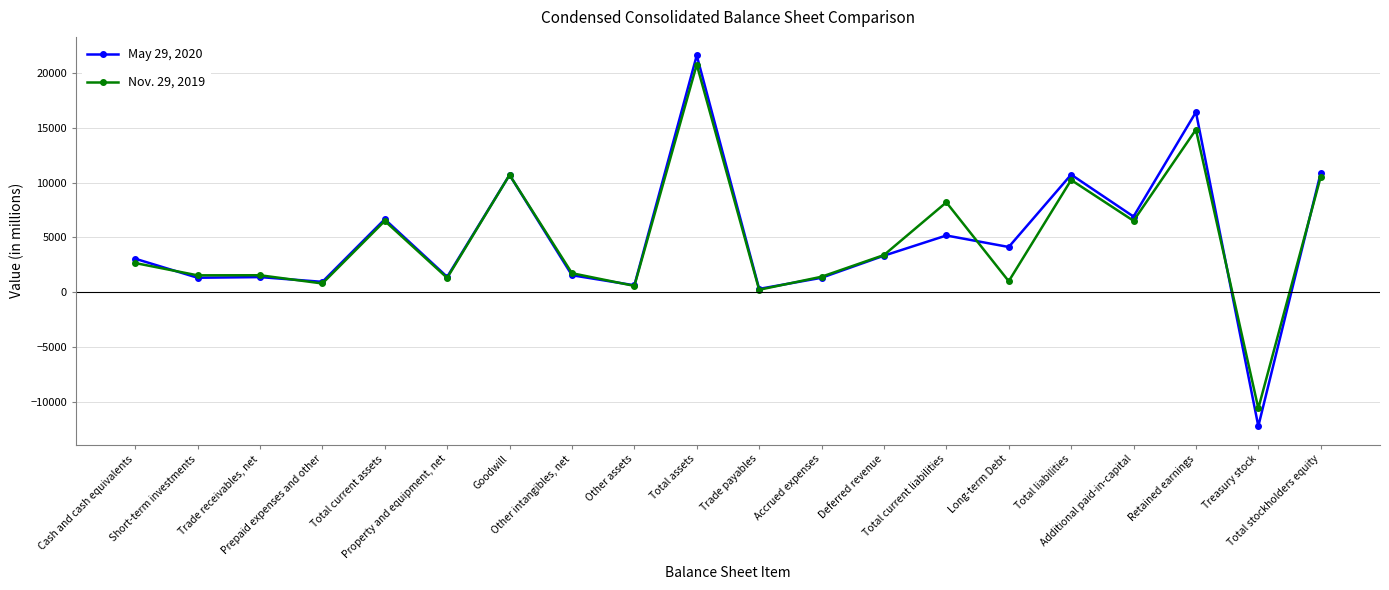

What is the label of the 16th point from the left?

Total liabilities